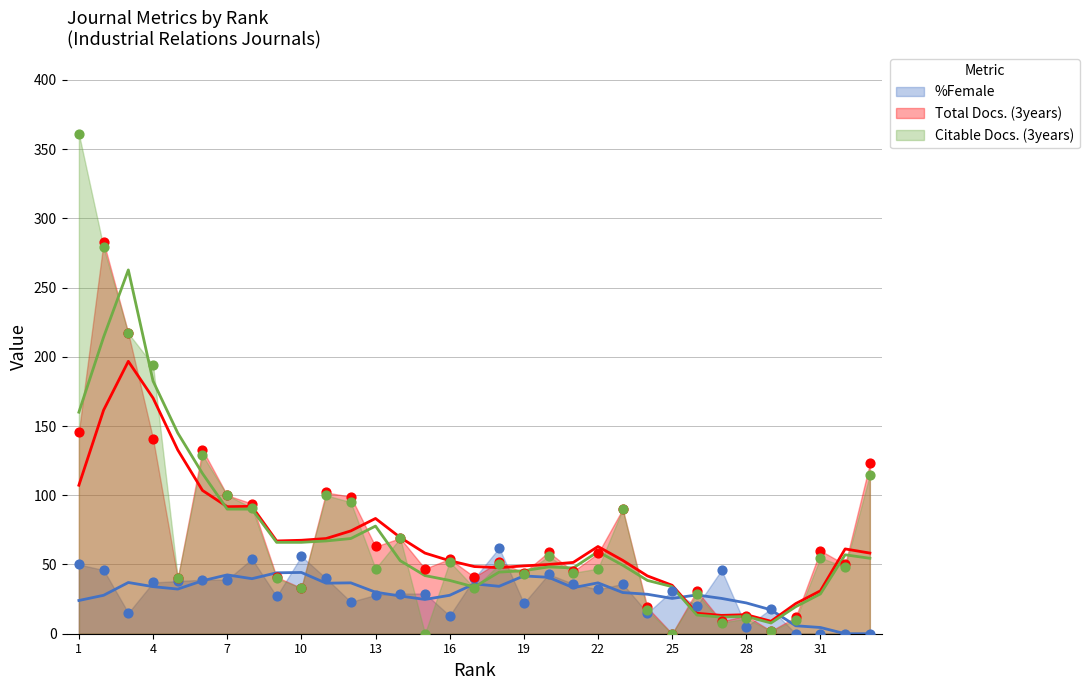

Which series has the largest Y range (max minus min)?

Citable Docs. (3years) (trend)